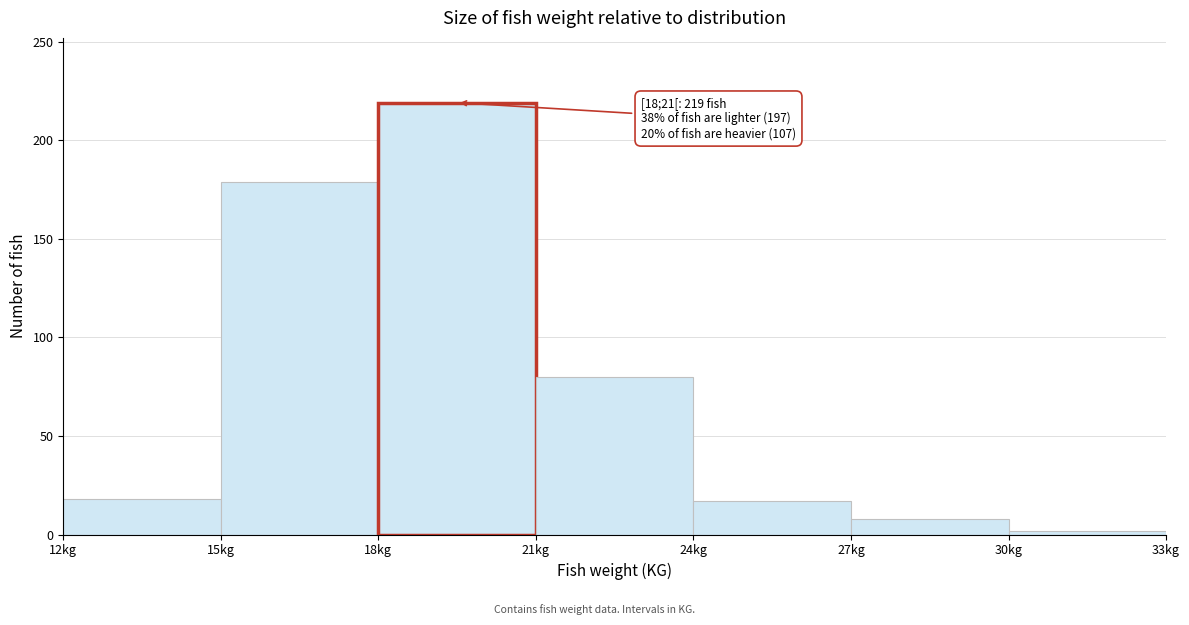

Which range on the x-axis has the tallest bar?

18 to 21